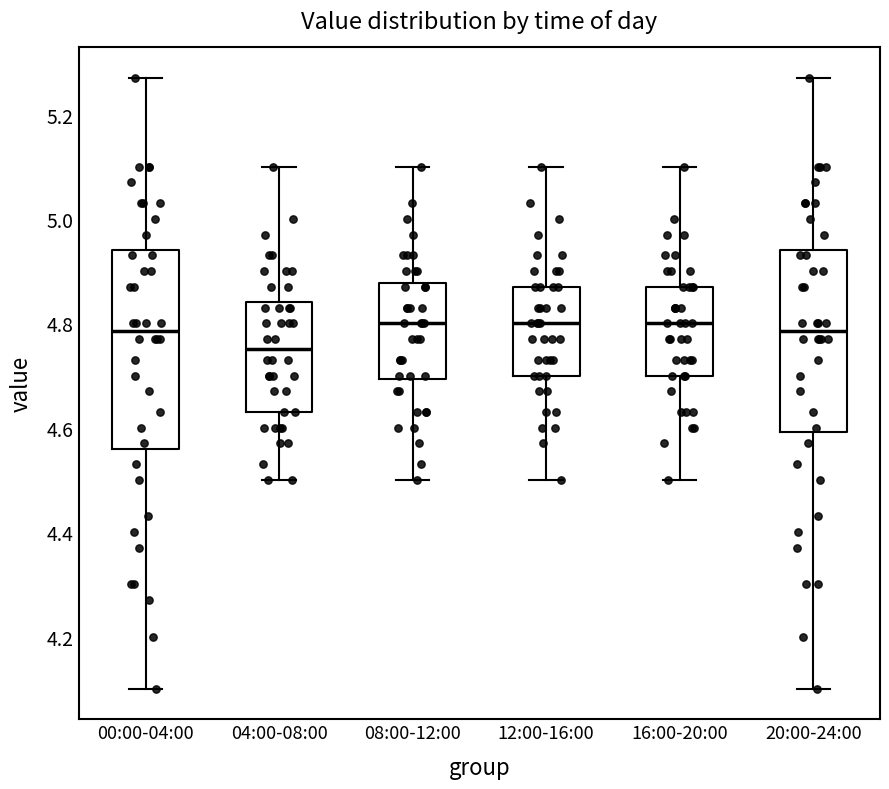

Which box is the tallest, from its lower edge to its upper edge?

00:00-04:00